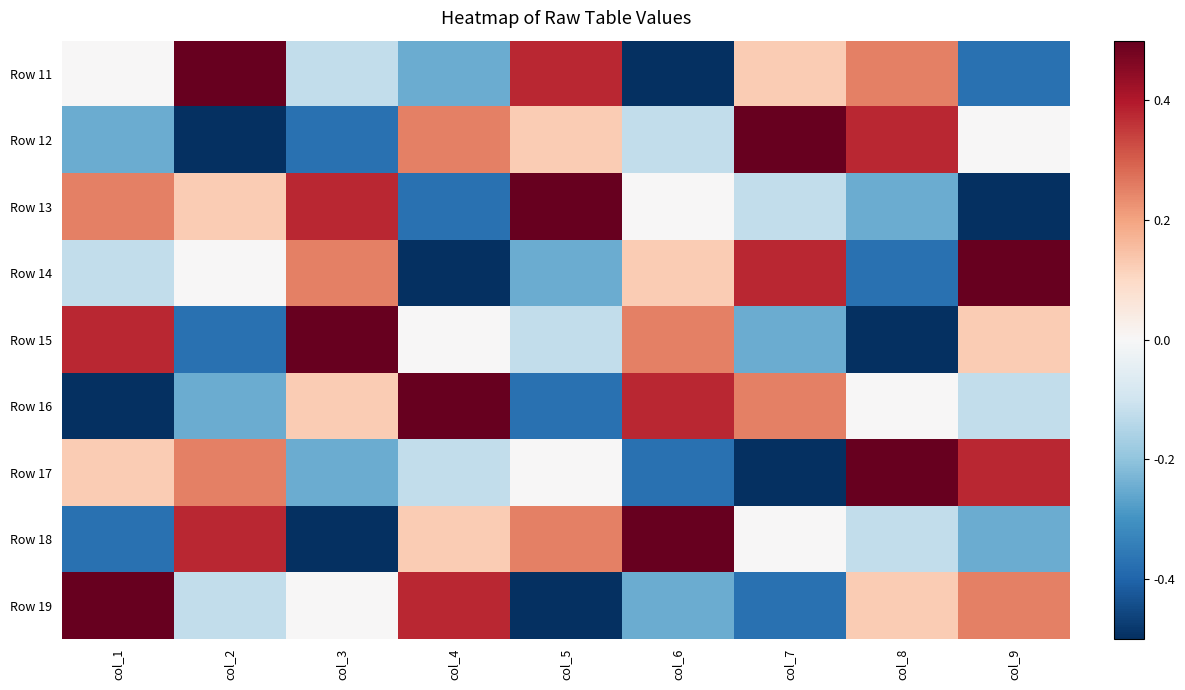

Count the number of data series in this chart.

9